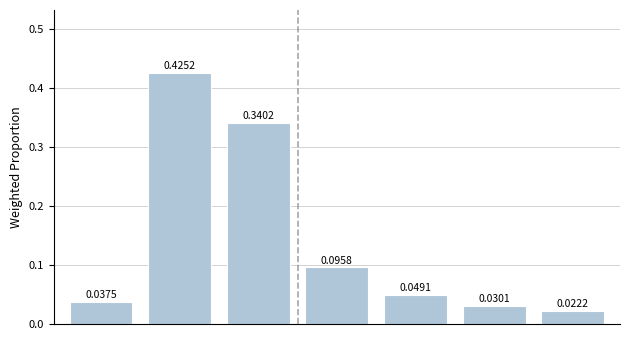

Reading right to left, list all the values displayed in this chart.

0.0	0.0	0.0	0.1	0.3	0.4	0.0